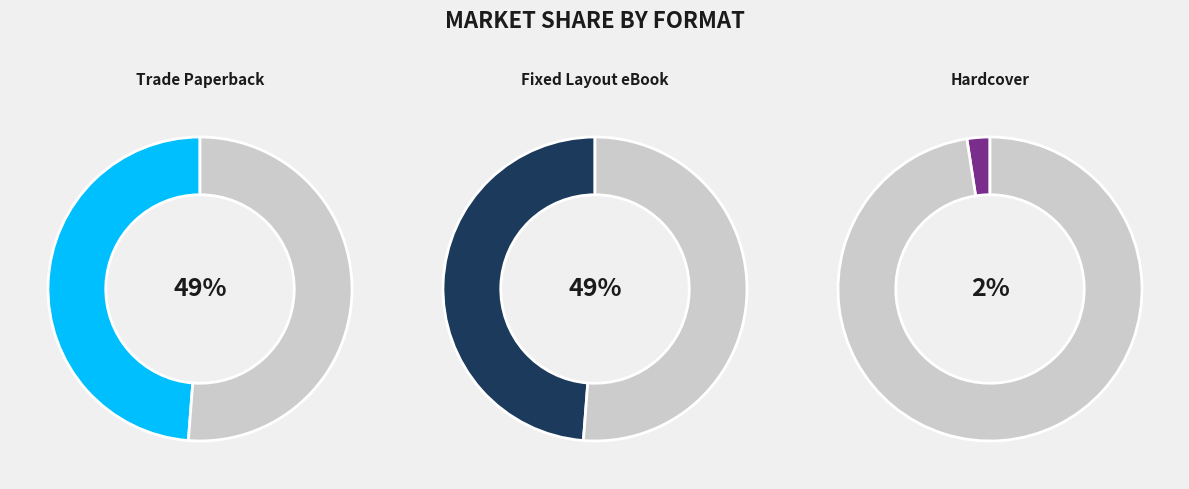

Is it true that Hardcover is 2% of the pie?

True